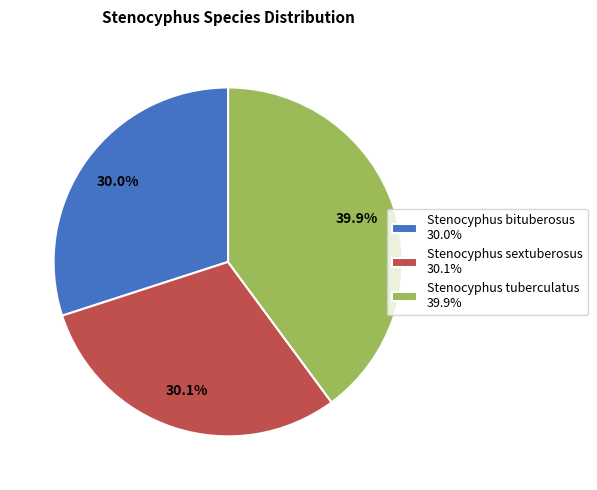

Which slice is the largest?

Stenocyphus tuberculatus